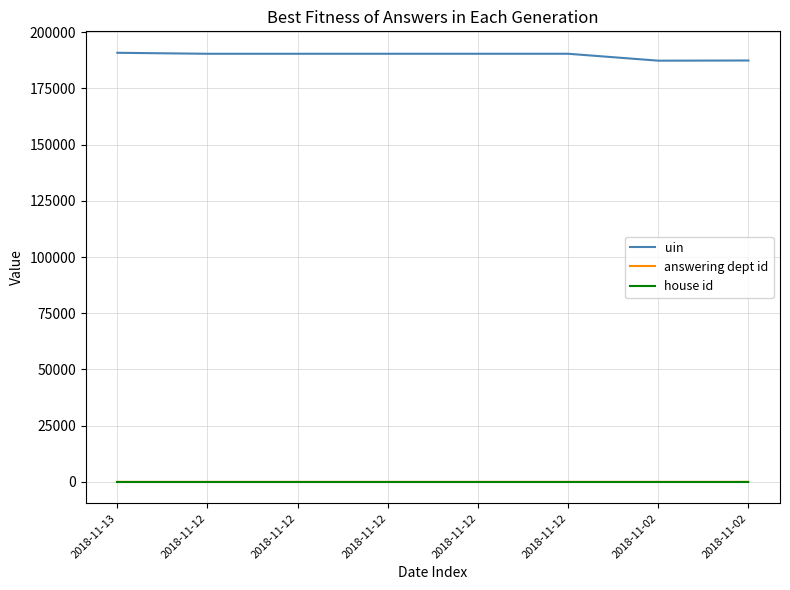

True or false: house id and uin intersect in this chart.

False